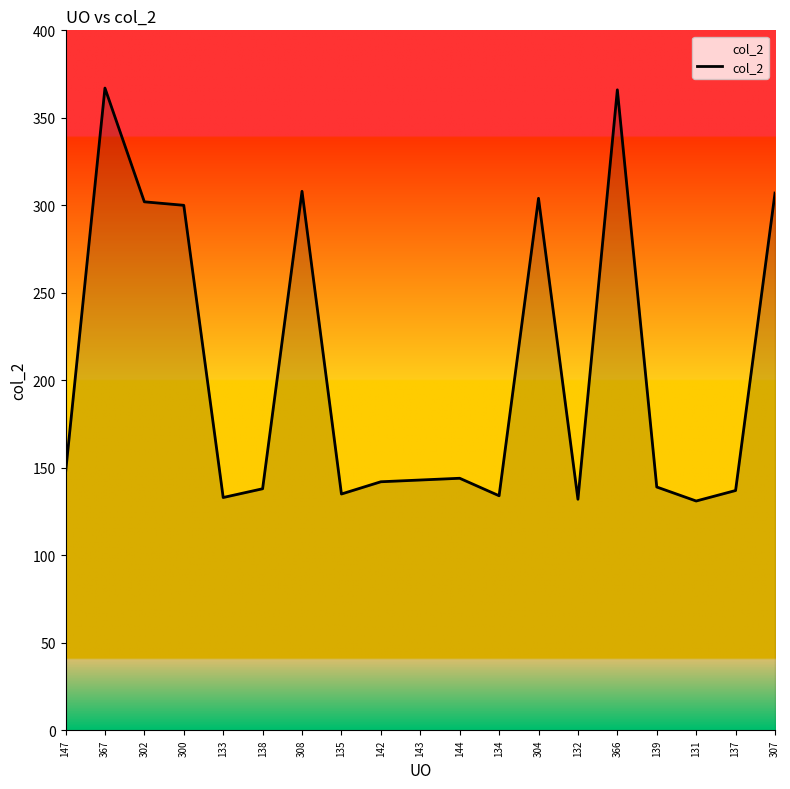

Where is the first local maximum?

367